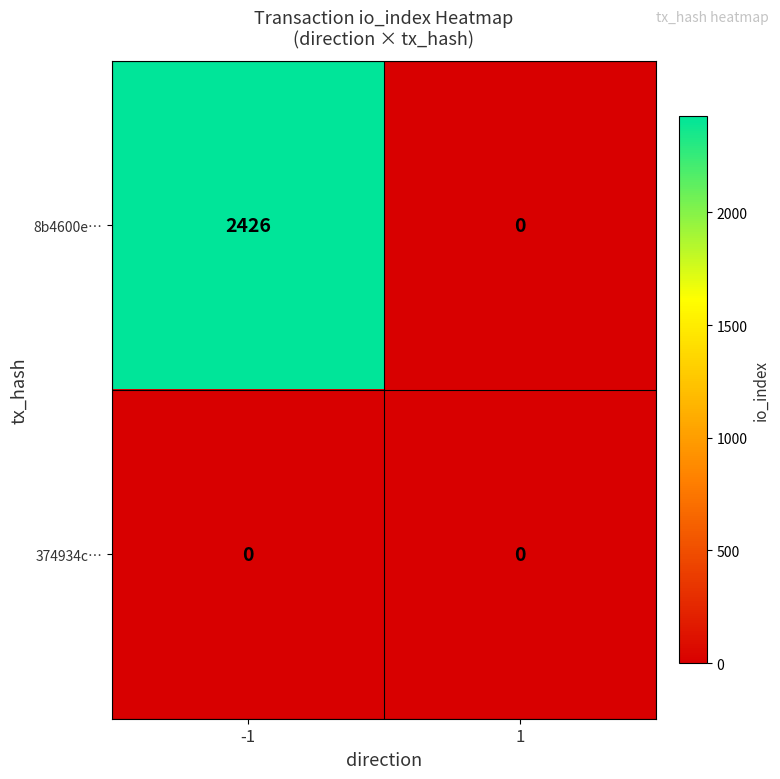

Reading right to left, transcribe all the data shown in this chart.

8b4600e…: 0	2426
374934c…: 0	0